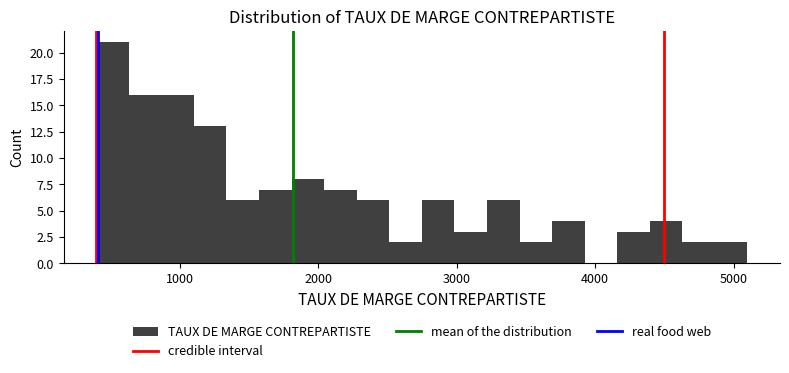

Read against the x-axis, roughly where is the centre of the tallest bar?

500